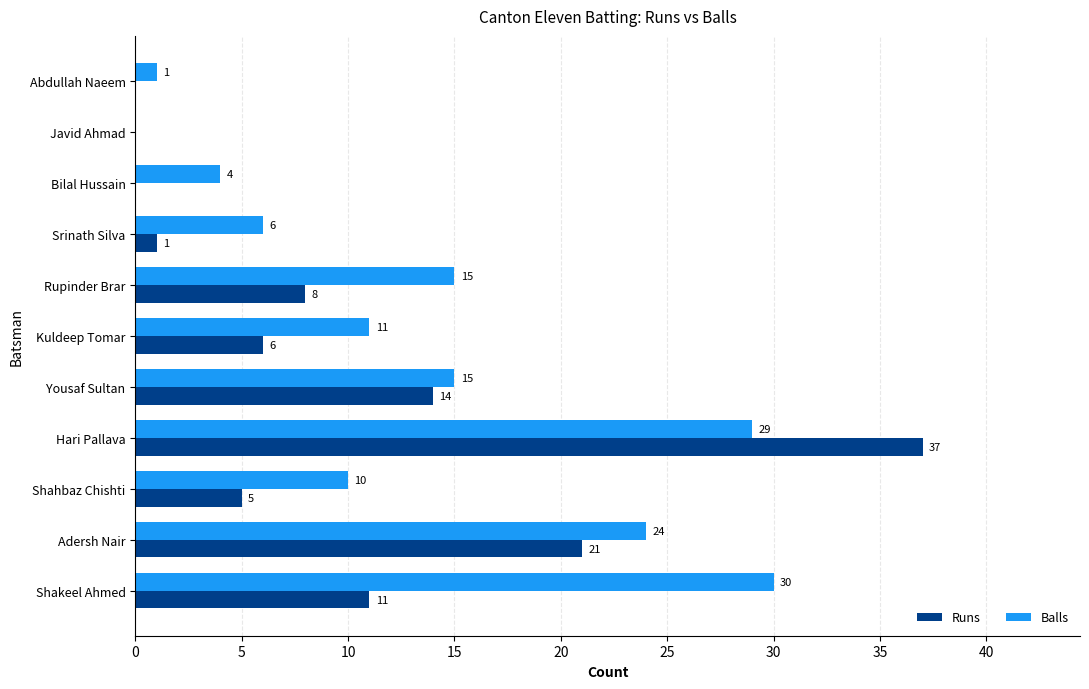

What is the sum of the Balls values at Bilal Hussain and Kuldeep Tomar?

15